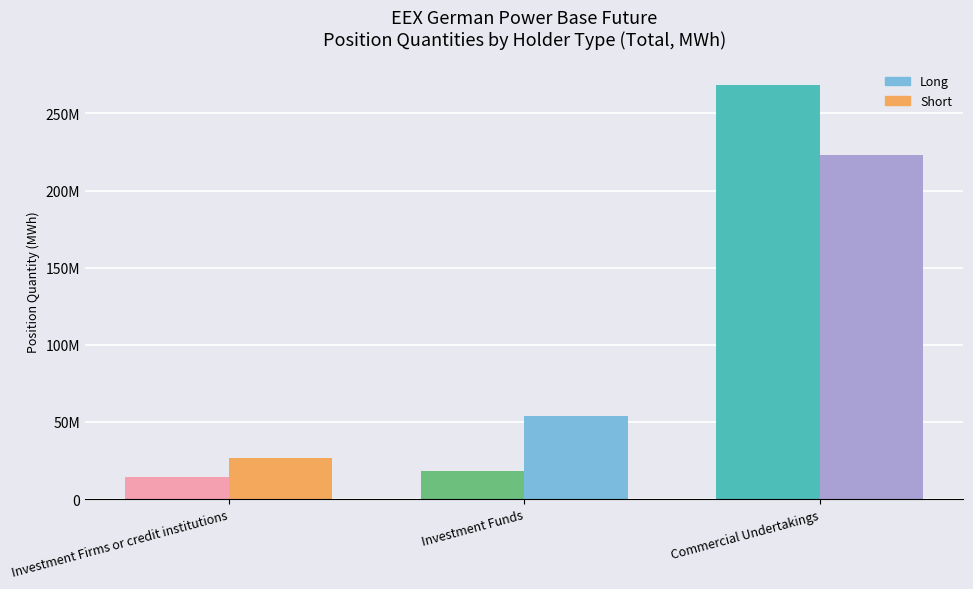

Does the chart contain any negative values?

No